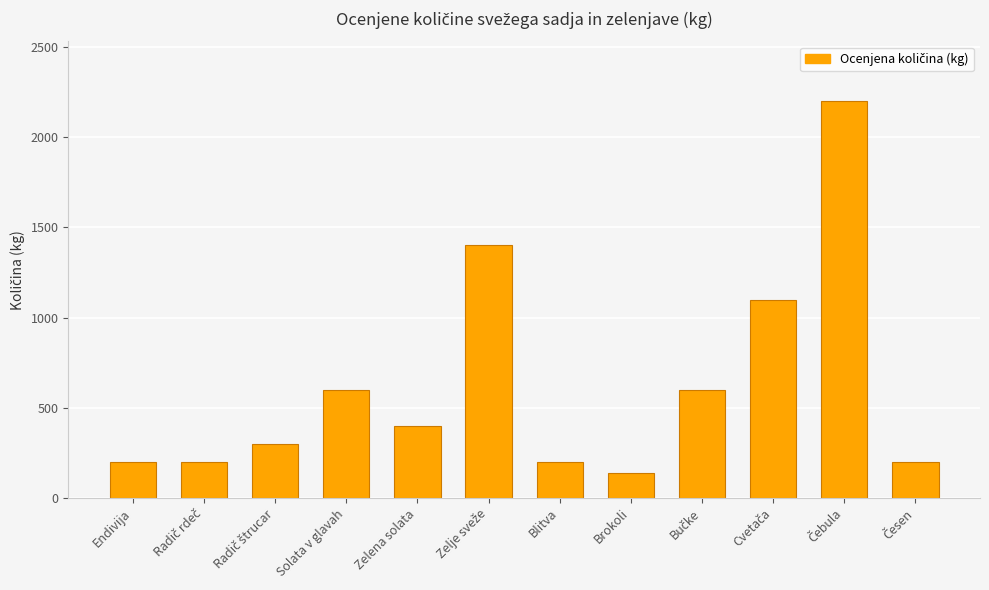

The value at Solata v glavah is 600. True or false?

True